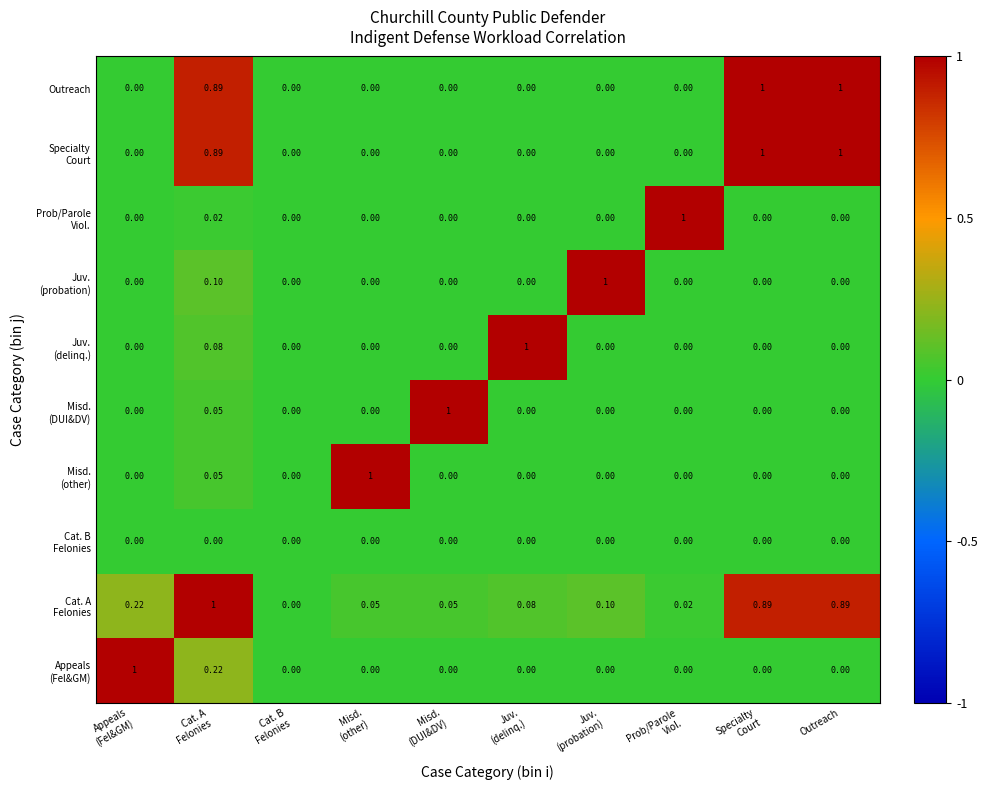

How many data points does each series have?

10